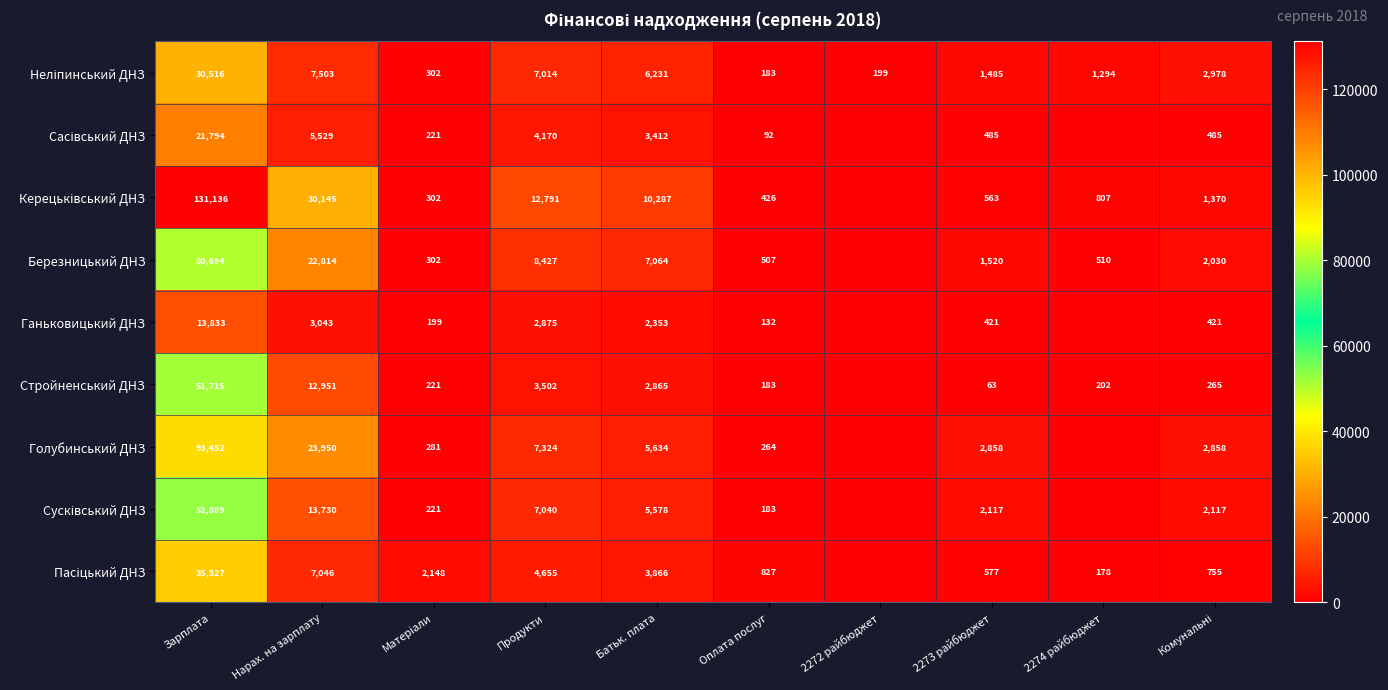

Is the value of Стройненський ДНЗ at Батьк. плата greater than the value of Ганьковицький ДНЗ at Продукти?

No